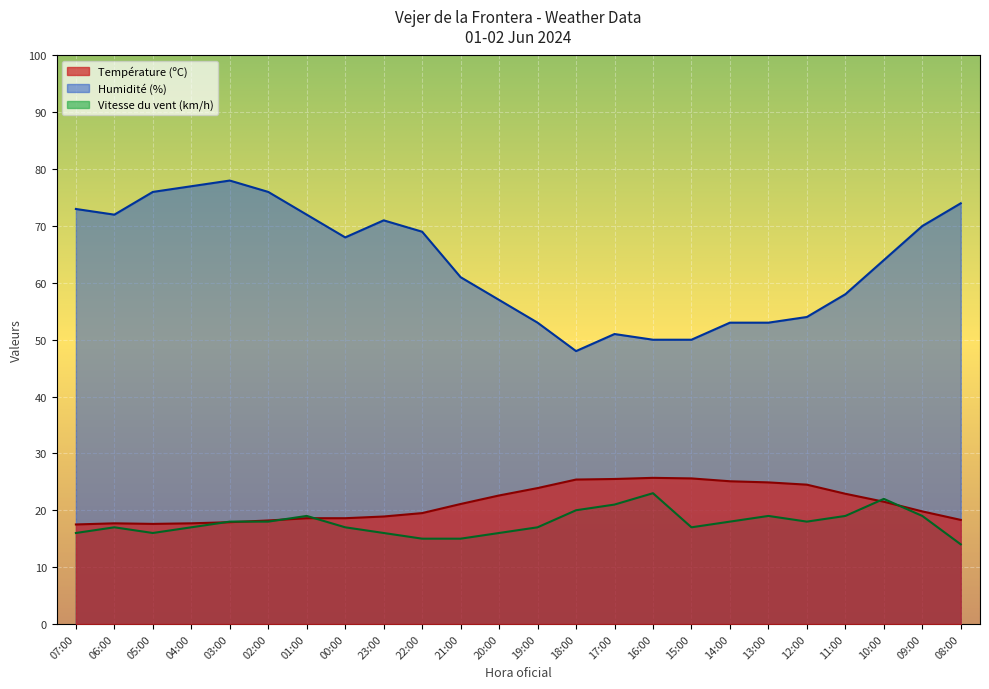

What is the average value of the Température (ºC) series?

21.2